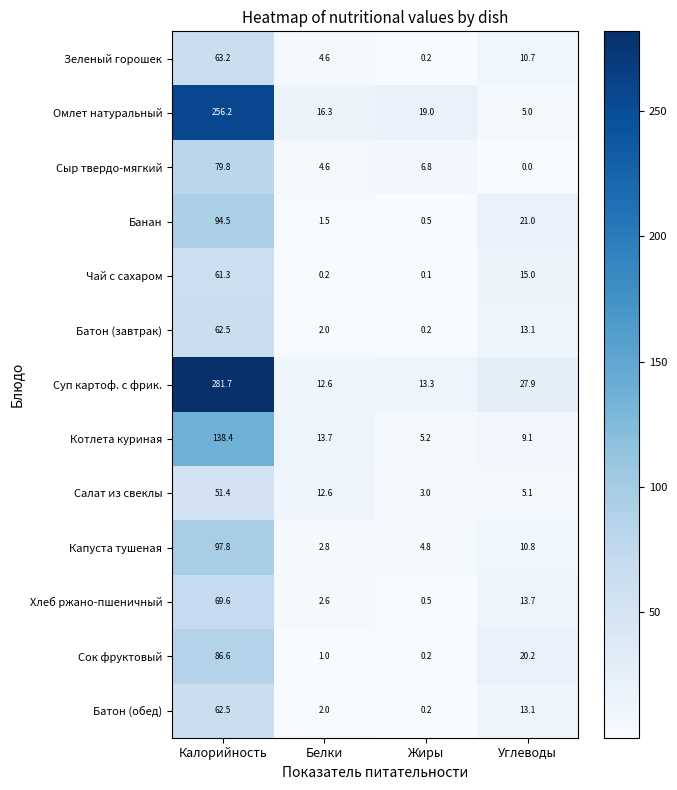

What is the spread (max minus min) of values at Калорийность?

230.3